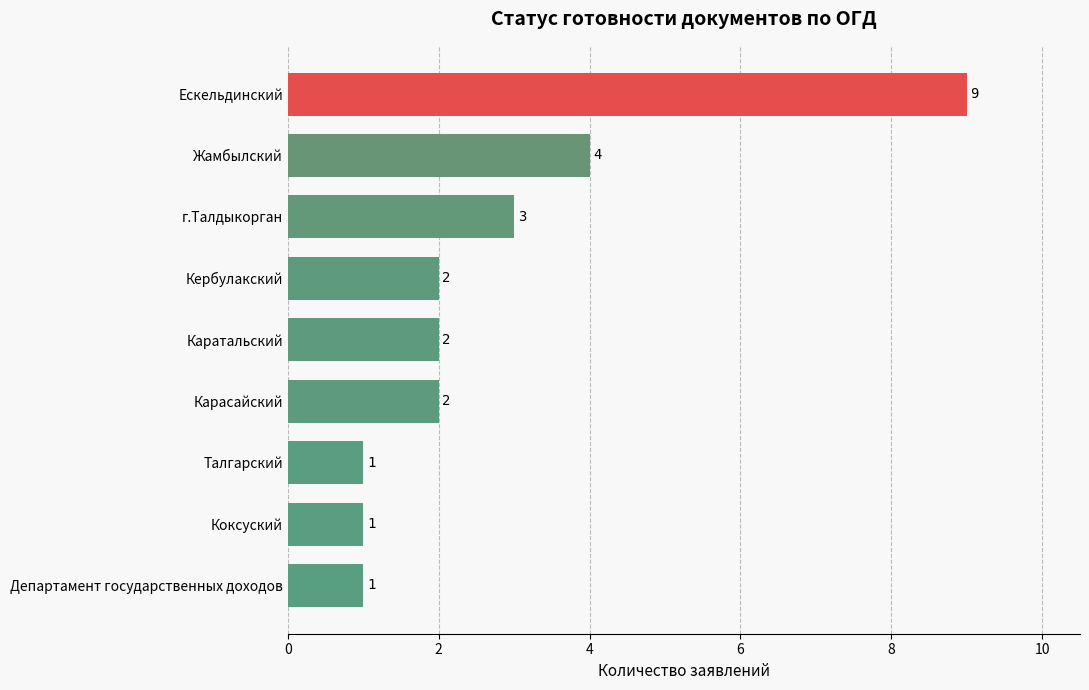

Reading bottom to top, transcribe all the data shown in this chart.

Департамент государственных доходов=1	Коксуский=1	Талгарский=1	Карасайский=2	Каратальский=2	Кербулакский=2	г.Талдыкорган=3	Жамбылский=4	Ескельдинский=9